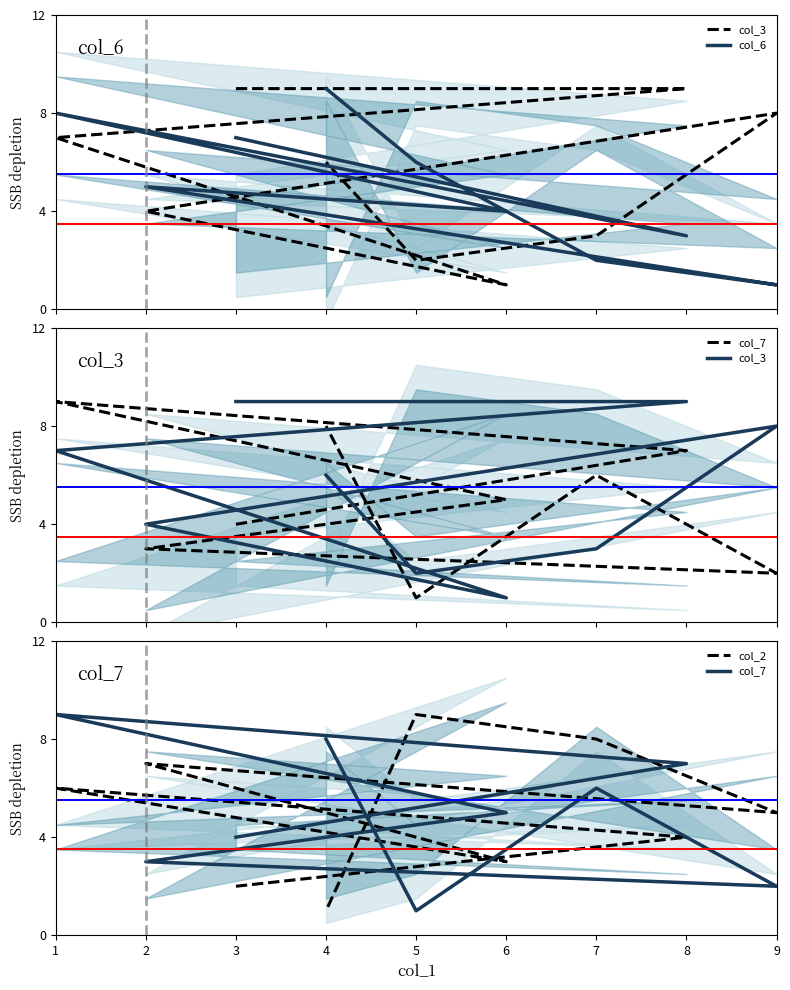

At 7, list the series in order from largest to smallest.

col_2, col_7, col_3, col_6